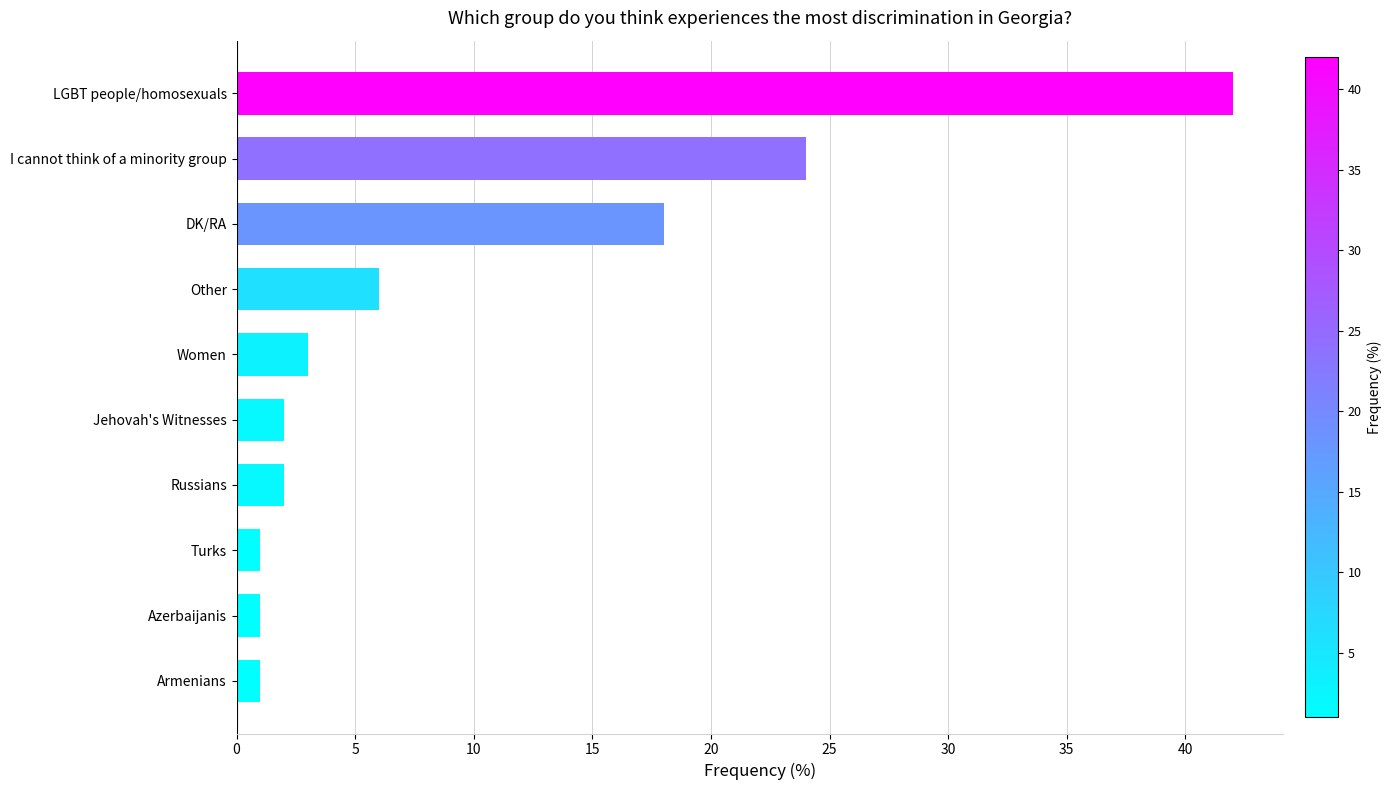

What is the difference between the maximum and minimum values?

41